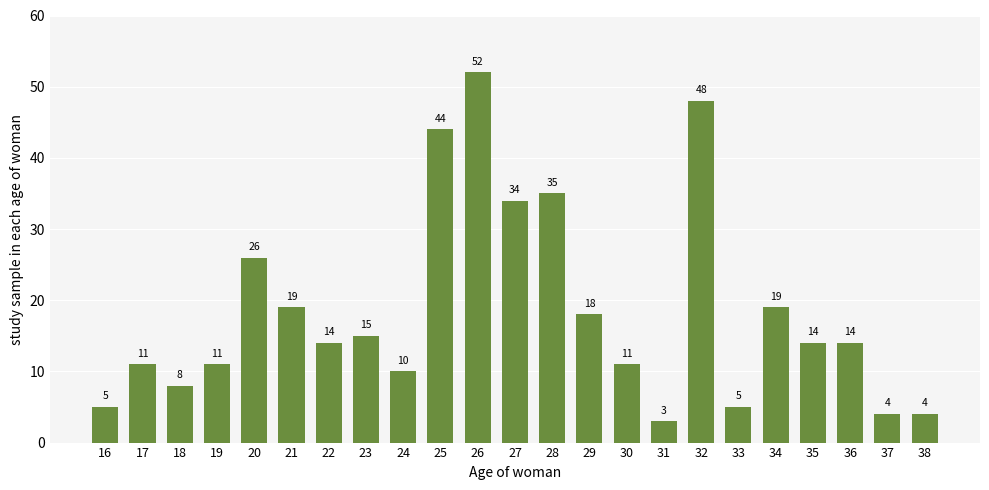

Reading right to left, list all the values displayed in this chart.

38=4	37=4	36=14	35=14	34=19	33=5	32=48	31=3	30=11	29=18	28=35	27=34	26=52	25=44	24=10	23=15	22=14	21=19	20=26	19=11	18=8	17=11	16=5